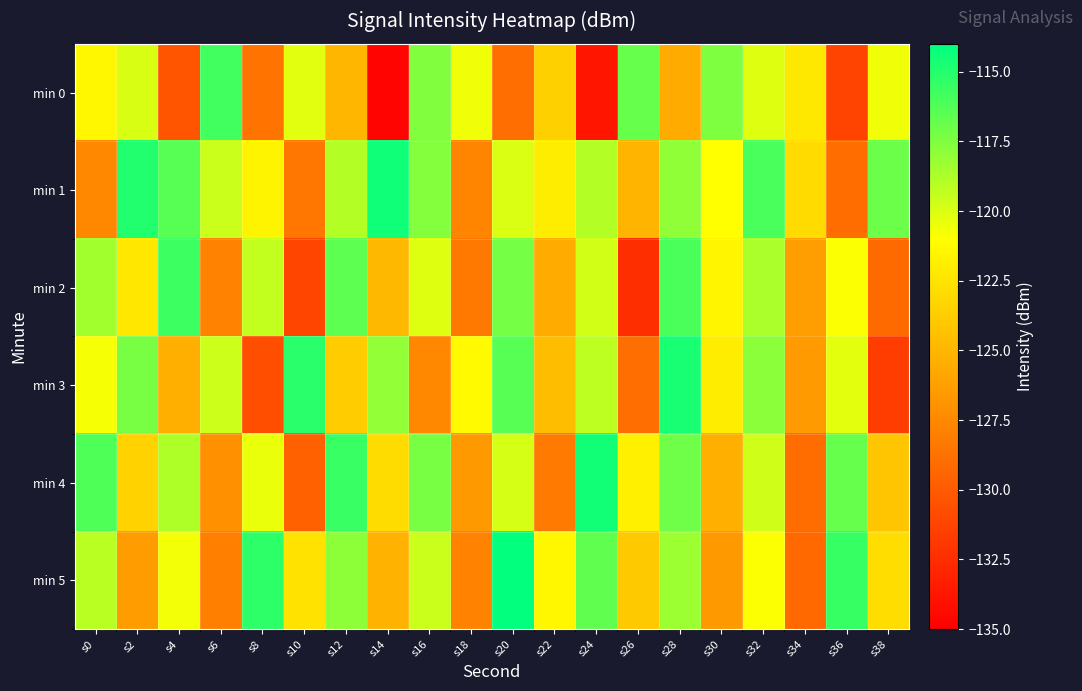

Reading right to left, what are all the values shown in this chart?

min 0: s38=-120.6	s36=-131.2	s34=-122.2	s32=-120.1	s30=-117.5	s28=-125.6	s26=-116.9	s24=-133.9	s22=-123.6	s20=-128.9	s18=-120.6	s16=-117.6	s14=-134.7	s12=-125.0	s10=-120.2	s8=-128.6	s6=-115.8	s4=-130.3	s2=-119.9	s0=-121.4
min 1: s38=-117.0	s36=-129.0	s34=-123.0	s32=-116.0	s30=-121.0	s28=-118.0	s26=-125.0	s24=-119.0	s22=-122.0	s20=-120.0	s18=-127.8	s16=-117.6	s14=-114.5	s12=-119.0	s10=-128.5	s8=-121.6	s6=-119.5	s4=-116.4	s2=-115.0	s0=-127.5
min 2: s38=-129.1	s36=-120.9	s34=-126.3	s32=-118.7	s30=-121.5	s28=-116.1	s26=-132.4	s24=-119.8	s22=-125.6	s20=-117.2	s18=-128.3	s16=-120.1	s14=-124.9	s12=-116.6	s10=-131.2	s8=-119.4	s6=-127.8	s4=-115.7	s2=-122.3	s0=-118.5
min 3: s38=-131.6	s36=-120.3	s34=-126.5	s32=-117.8	s30=-122.0	s28=-114.7	s26=-128.9	s24=-119.2	s22=-124.6	s20=-116.4	s18=-121.3	s16=-127.5	s14=-118.1	s12=-123.8	s10=-115.2	s8=-130.7	s6=-119.6	s4=-125.4	s2=-117.3	s0=-120.8
min 4: s38=-124.1	s36=-116.8	s34=-129.0	s32=-119.7	s30=-125.4	s28=-117.1	s26=-121.8	s24=-114.5	s22=-128.2	s20=-119.9	s18=-126.6	s16=-117.3	s14=-122.9	s12=-115.6	s10=-129.7	s8=-120.4	s6=-127.1	s4=-118.8	s2=-123.5	s0=-116.2
min 5: s38=-122.8	s36=-115.5	s34=-129.2	s32=-120.9	s30=-126.6	s28=-118.3	s26=-124.0	s24=-116.7	s22=-121.4	s20=-114.1	s18=-127.8	s16=-119.5	s14=-125.2	s12=-117.9	s10=-122.6	s8=-115.3	s6=-128.0	s4=-120.7	s2=-126.4	s0=-119.1